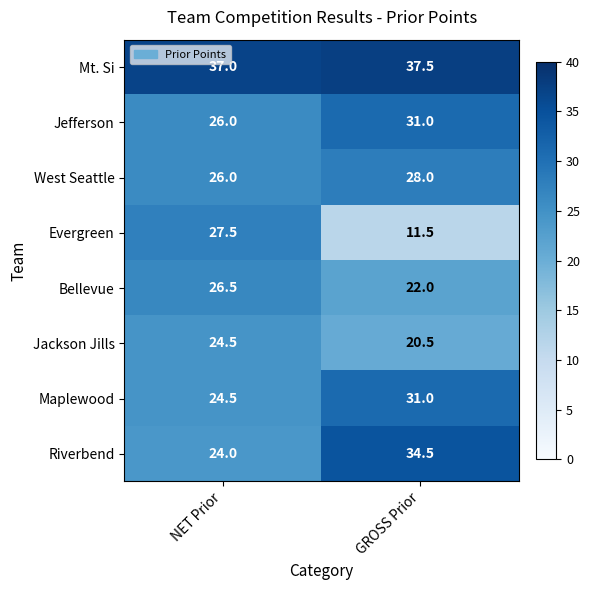

Which series has the largest total across all categories?

Mt. Si